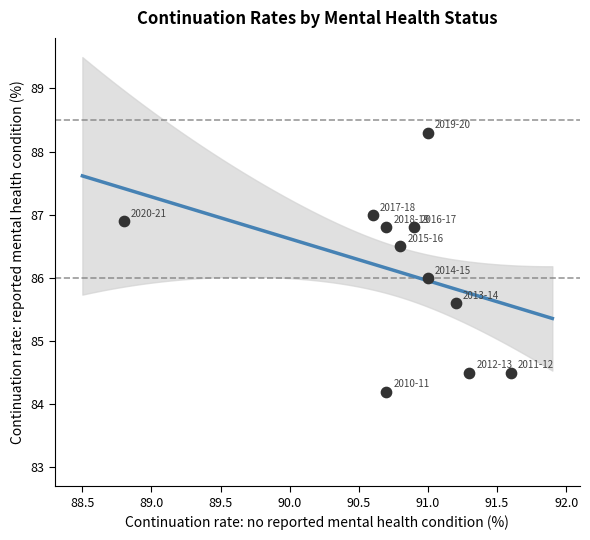

What is the range of X values (max minus min)?

2.8